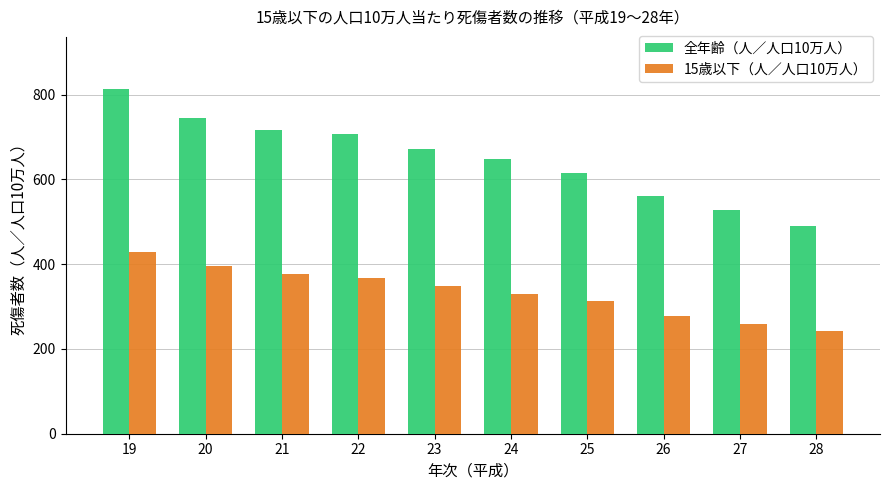

Where is 15歳以下（人／人口10万人） nearest to the value 335?

24